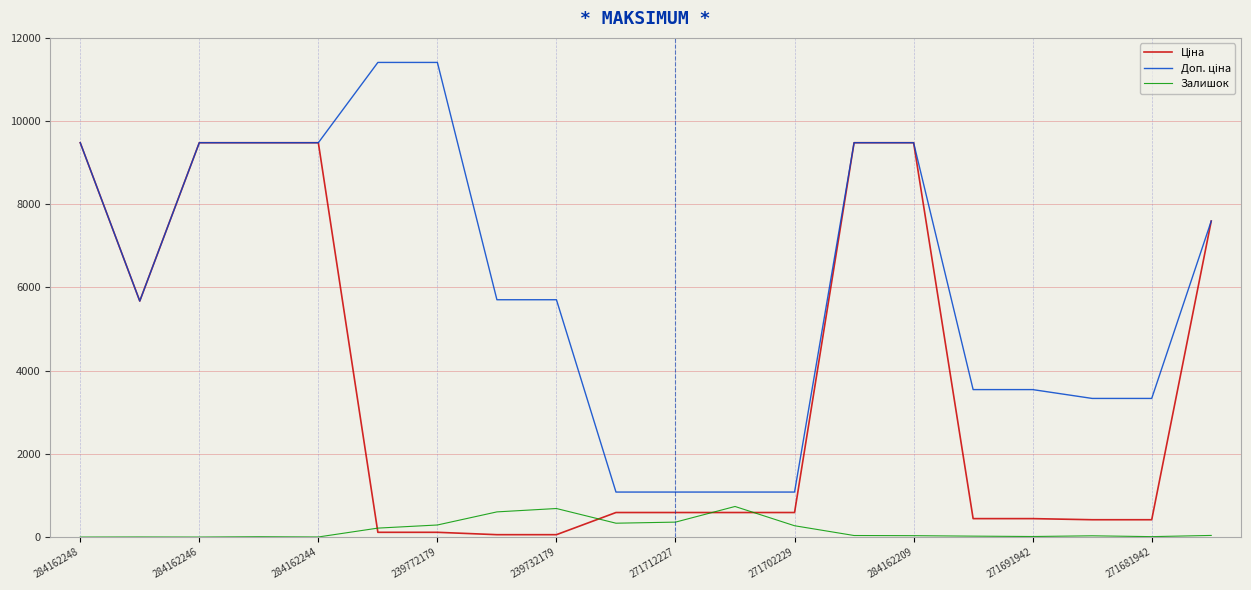

What is the greatest value displayed?

11410.0